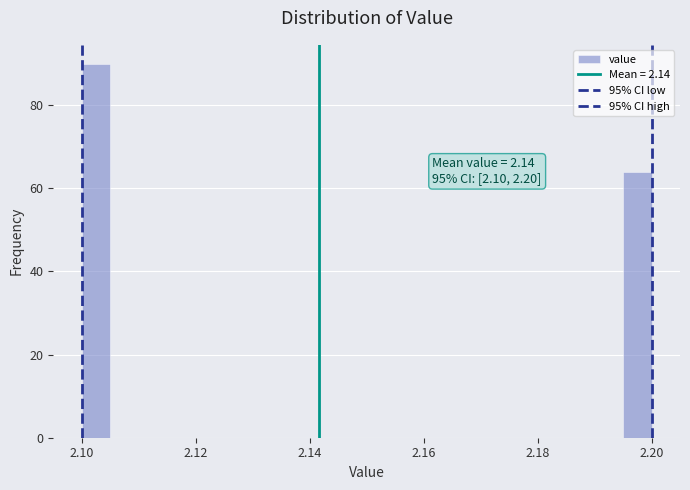

Read against the x-axis, roughly where is the centre of the tallest bar?

2.102